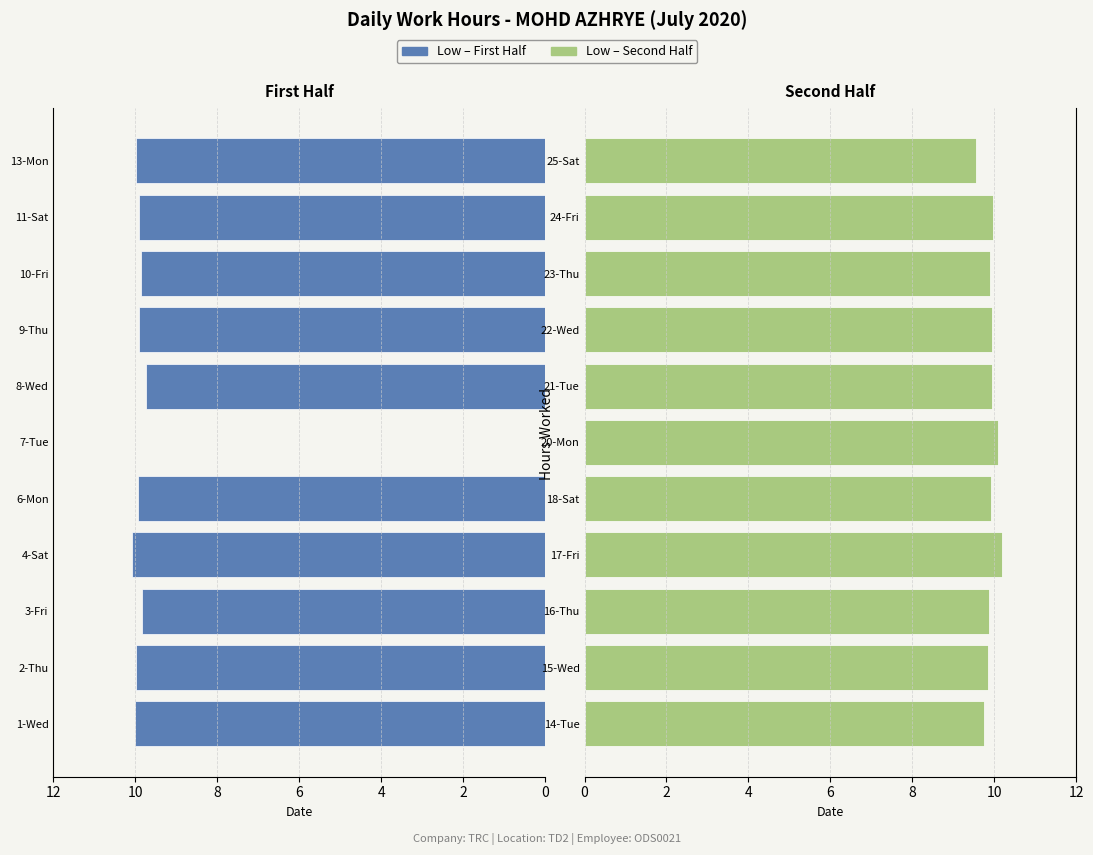

Are the bars horizontal?

Yes